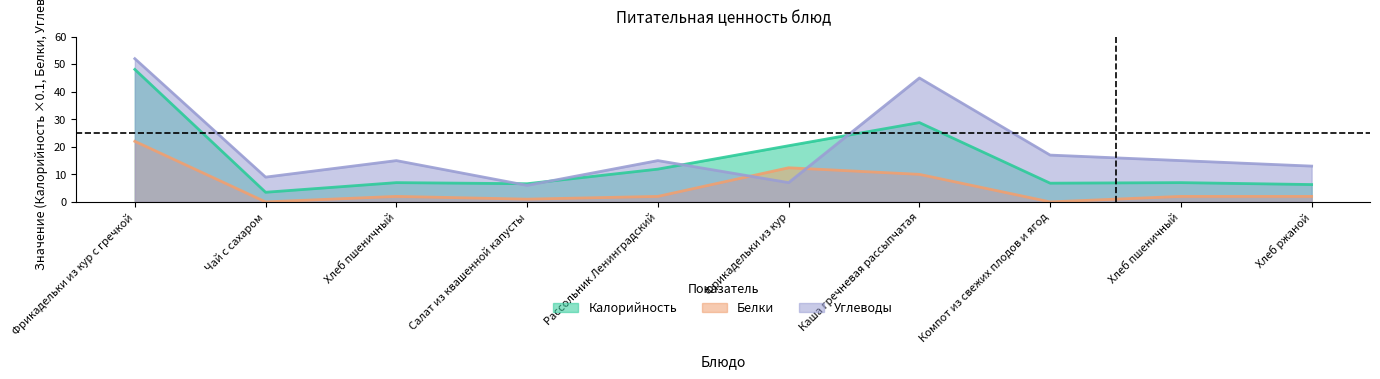

What is the spread (max minus min) of values at Фрикадельки из кур?

13.4